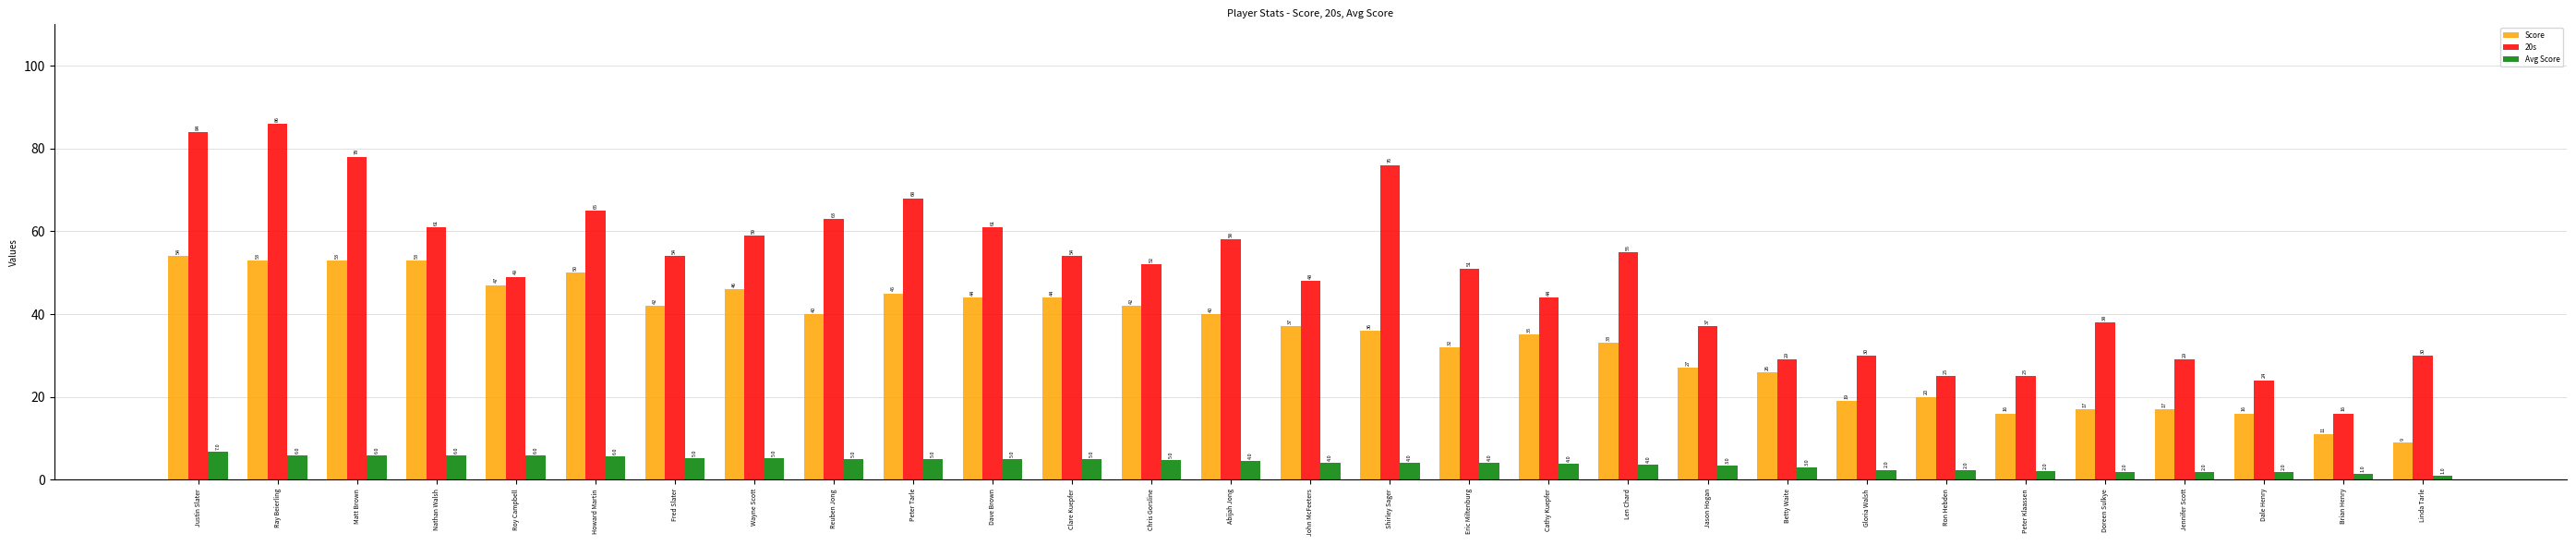

Which series has the largest total across all categories?

20s